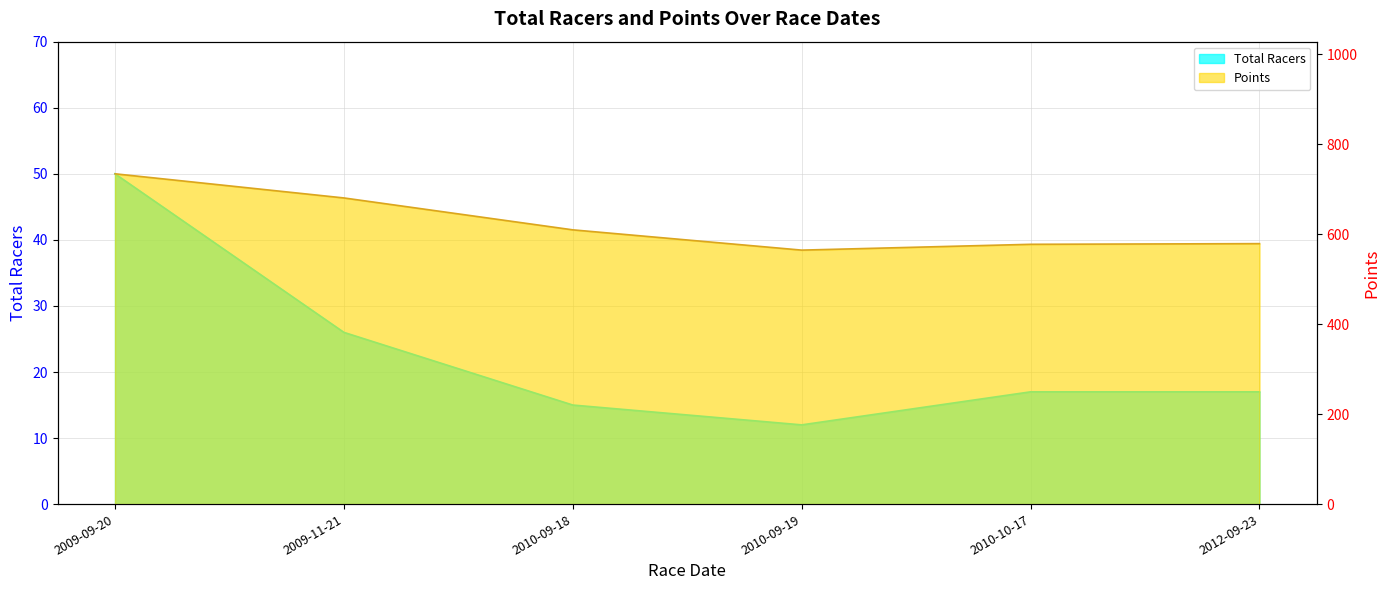

Count the number of data series in this chart.

2